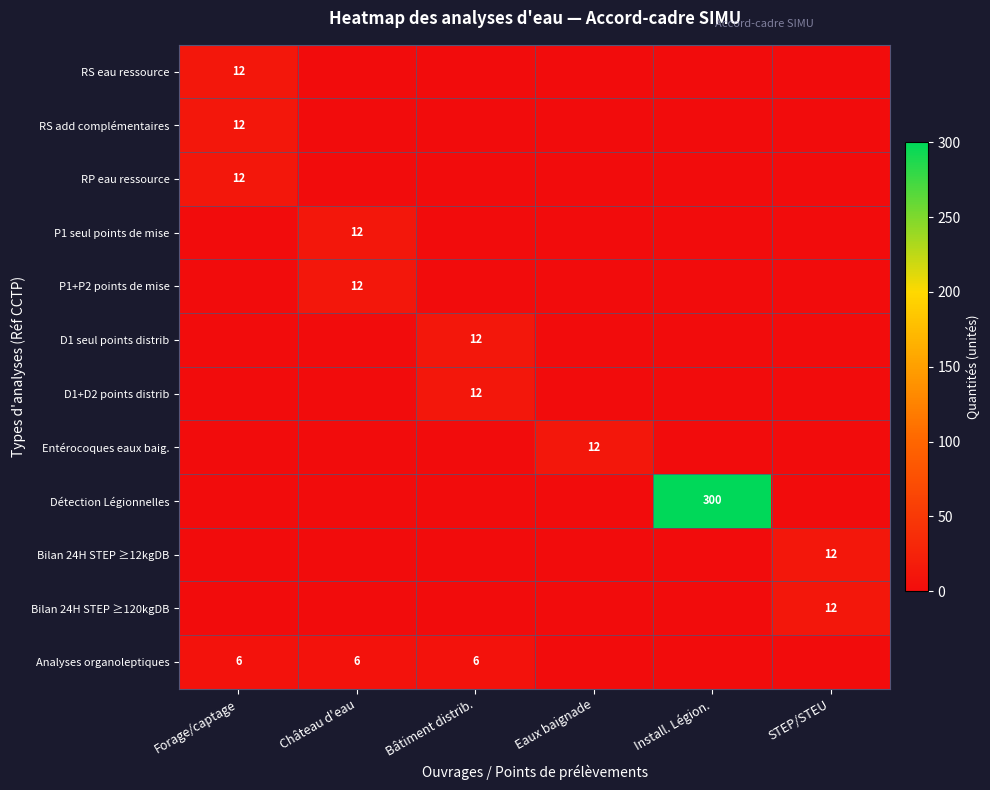

The value of Bilan 24H STEP ≥120kgDB at STEP/STEU is 12. True or false?

True